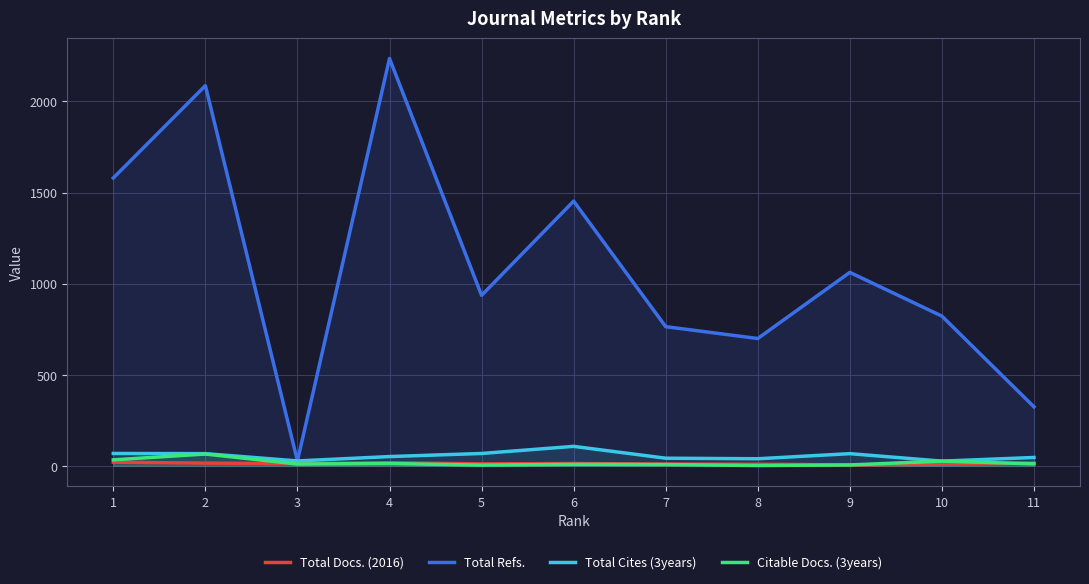

Reading left to right, what are all the values shown in this chart?

Total Docs. (2016): 1=20	2=15	3=12	4=17	5=11	6=13	7=10	8=9	9=5	10=9	11=16
Total Refs.: 1=1580	2=2087	3=27	4=2236	5=936	6=1453	7=764	8=699	9=1062	10=822	11=324
Total Cites (3years): 1=68	2=67	3=27	4=51	5=68	6=107	7=42	8=39	9=67	10=26	11=46
Citable Docs. (3years): 1=33	2=65	3=10	4=13	5=4	6=8	7=7	8=2	9=5	10=26	11=11